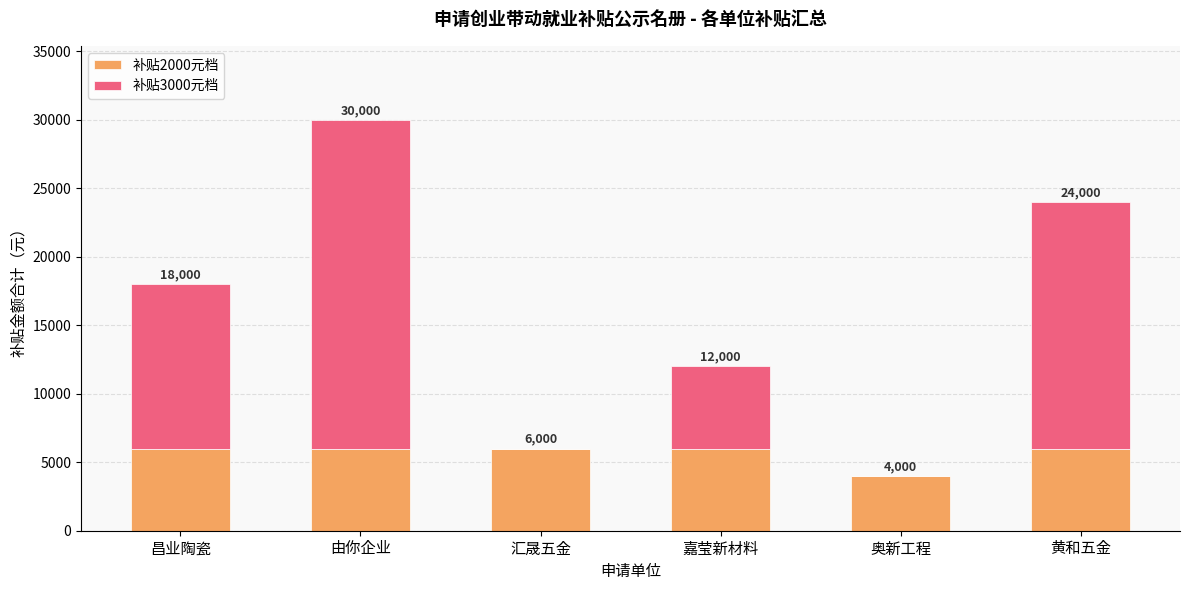

At which category is the sum across all series the highest?

由你企业